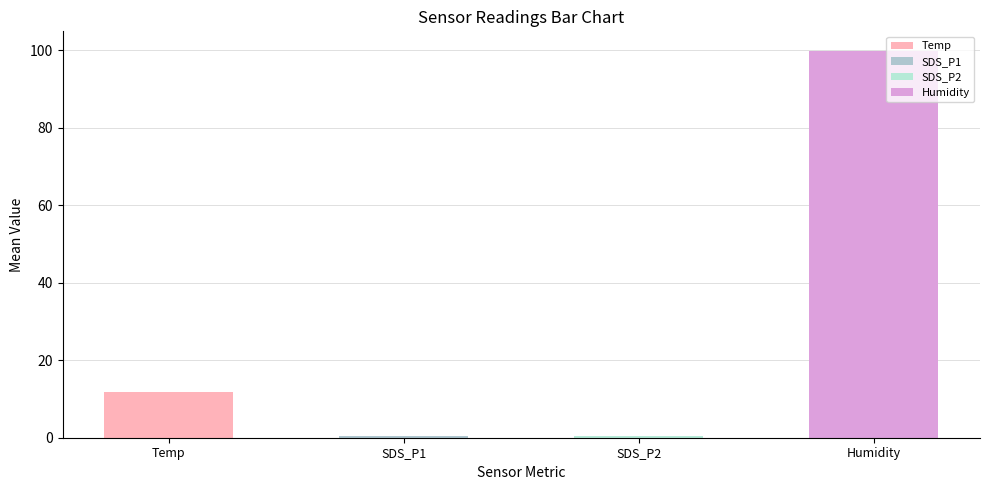

What are all the series names shown in the legend?

Temp, SDS_P1, SDS_P2, Humidity